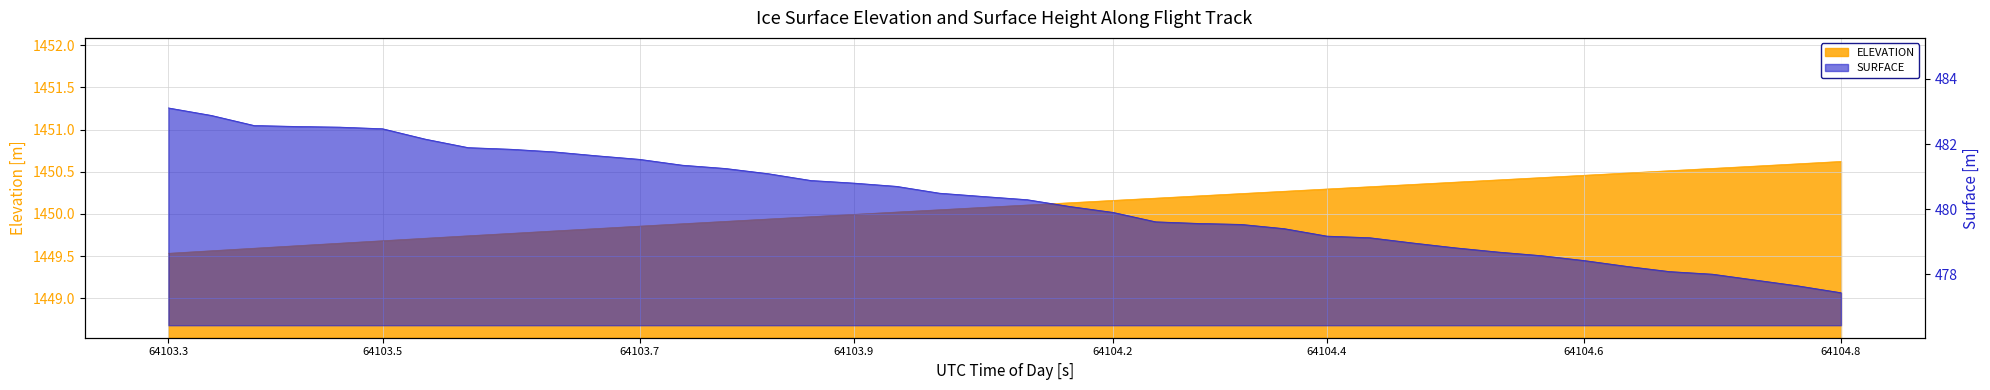

Rank the series by their average value, from lowest to highest.

SURFACE, ELEVATION